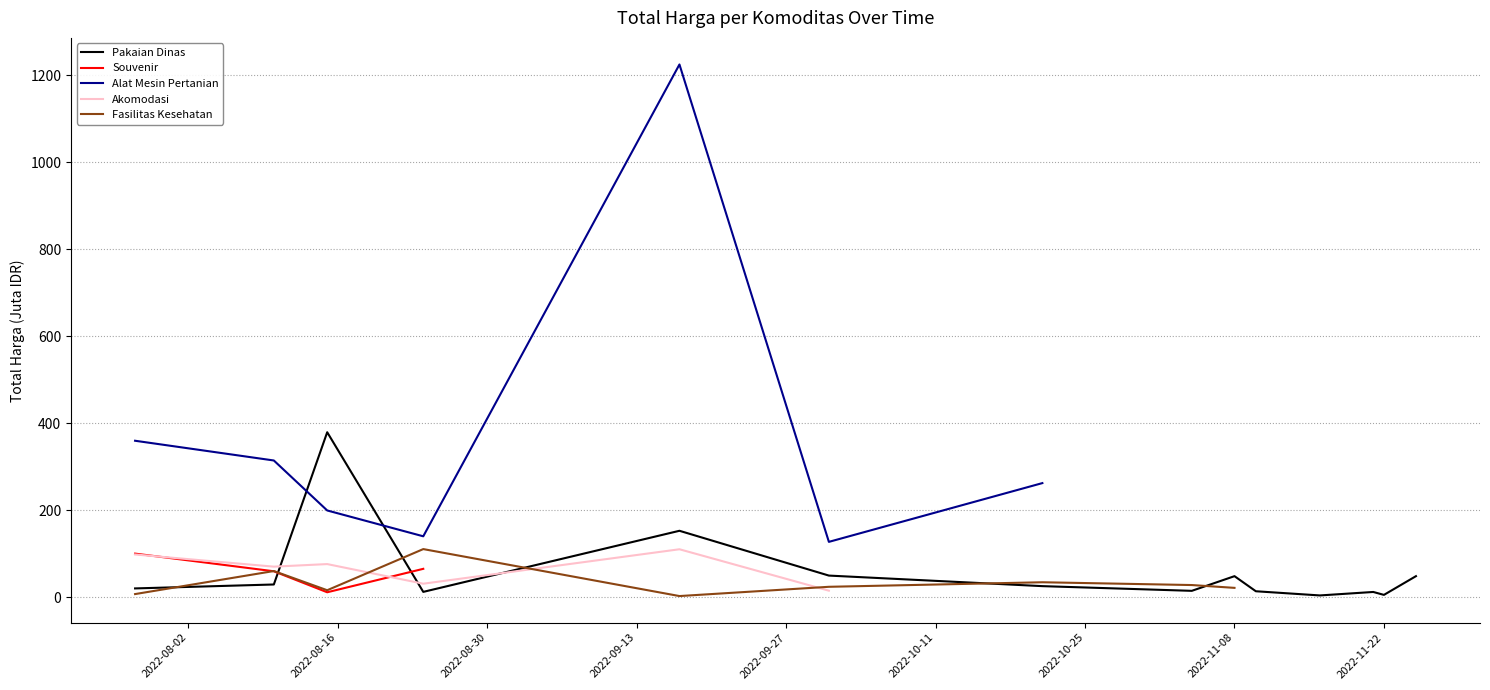

Which series has the widest spread of values?

Alat Mesin Pertanian